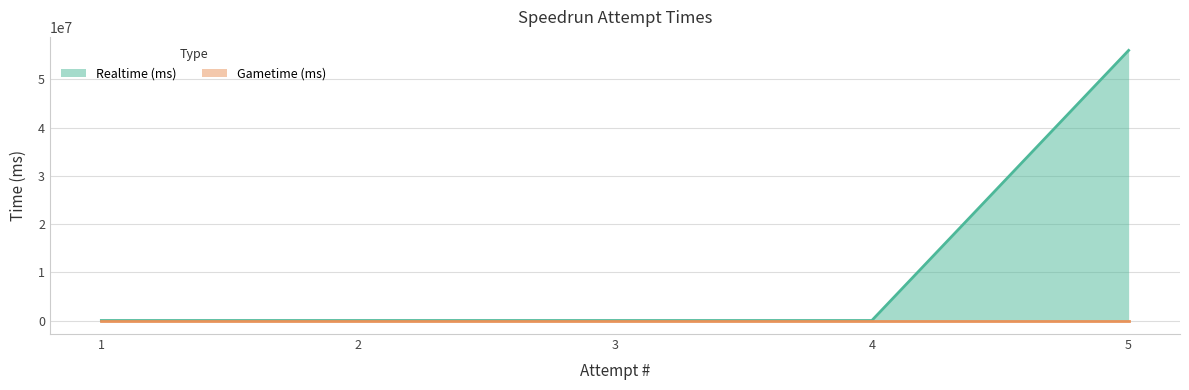

What is the sum of all values?

55983494